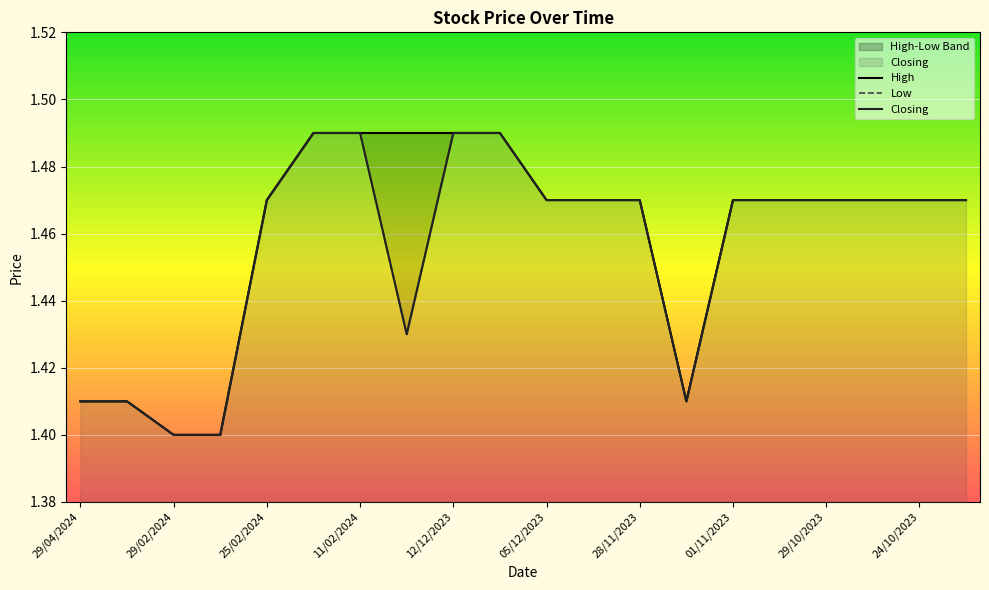

What are all the series names shown in the legend?

High, Low, Closing